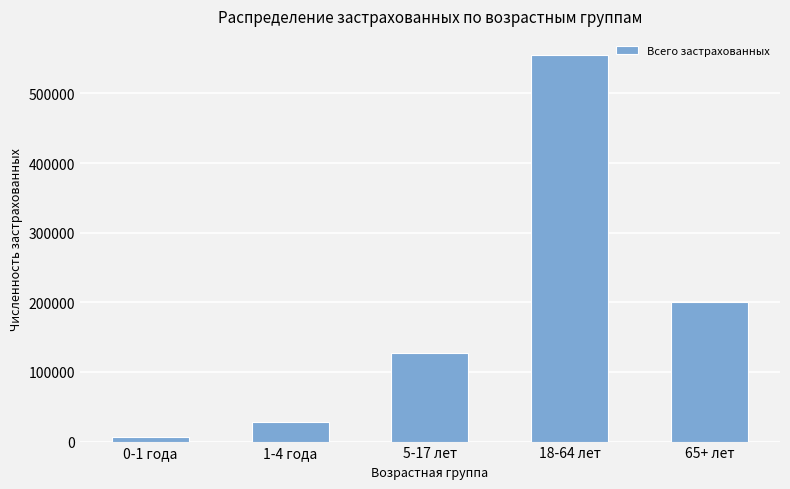

What is the label of the 5th bar from the left?

65+ лет